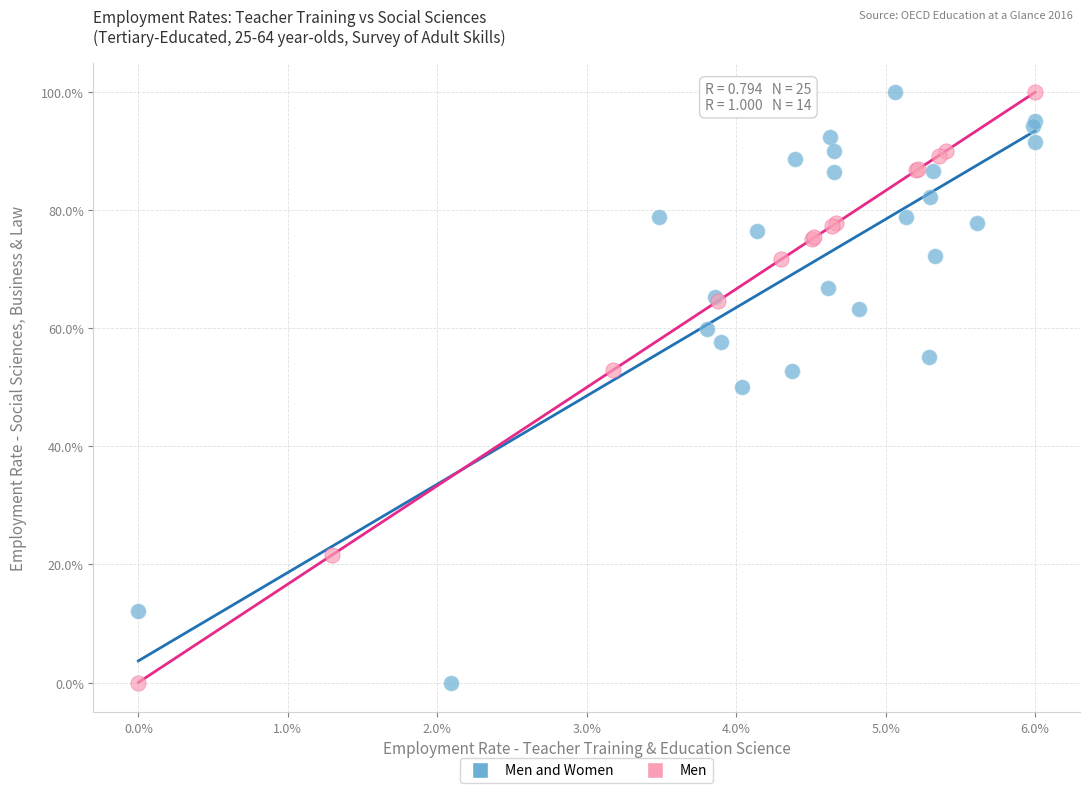

What are all the series names shown in the legend?

Men and Women, Men